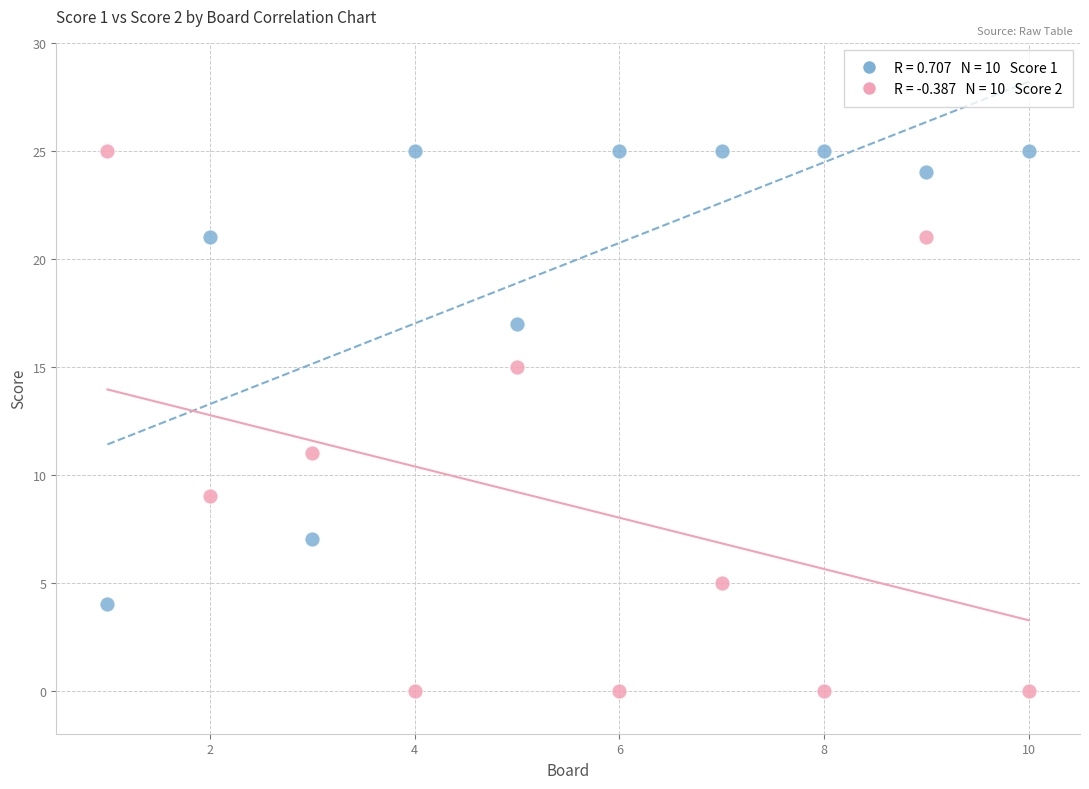

Across all data points, what is the range of X values (max minus min)?

9